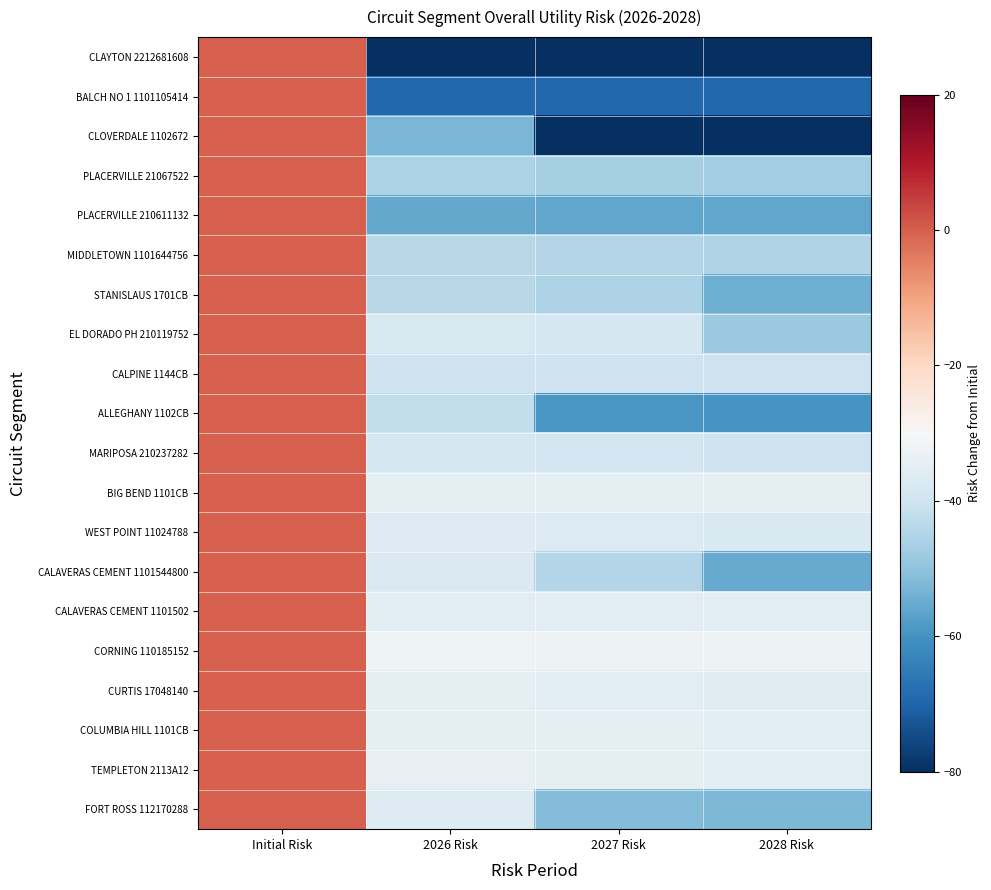

Reading left to right, what are all the values shown in this chart?

CLAYTON 2212681608: Initial Risk=0.0	2026 Risk=-80.9	2027 Risk=-82.0	2028 Risk=-83.1
BALCH NO 1 1101105414: Initial Risk=0.0	2026 Risk=-69.2	2027 Risk=-69.2	2028 Risk=-69.2
CLOVERDALE 1102672: Initial Risk=0.0	2026 Risk=-52.9	2027 Risk=-80.6	2028 Risk=-80.6
PLACERVILLE 21067522: Initial Risk=0.0	2026 Risk=-45.7	2027 Risk=-46.5	2028 Risk=-47.3
PLACERVILLE 210611132: Initial Risk=0.0	2026 Risk=-55.6	2027 Risk=-55.8	2028 Risk=-56.1
MIDDLETOWN 1101644756: Initial Risk=0.0	2026 Risk=-43.9	2027 Risk=-44.5	2028 Risk=-45.1
STANISLAUS 1701CB: Initial Risk=0.0	2026 Risk=-44.0	2027 Risk=-45.3	2028 Risk=-54.4
EL DORADO PH 210119752: Initial Risk=0.0	2026 Risk=-38.1	2027 Risk=-38.7	2028 Risk=-48.4
CALPINE 1144CB: Initial Risk=0.0	2026 Risk=-40.3	2027 Risk=-40.3	2028 Risk=-40.3
ALLEGHANY 1102CB: Initial Risk=0.0	2026 Risk=-42.4	2027 Risk=-59.1	2028 Risk=-59.4
MARIPOSA 210237282: Initial Risk=0.0	2026 Risk=-38.9	2027 Risk=-39.6	2028 Risk=-40.2
BIG BEND 1101CB: Initial Risk=0.0	2026 Risk=-34.5	2027 Risk=-34.8	2028 Risk=-35.0
WEST POINT 11024788: Initial Risk=0.0	2026 Risk=-36.3	2027 Risk=-36.9	2028 Risk=-37.5
CALAVERAS CEMENT 1101544800: Initial Risk=0.0	2026 Risk=-37.4	2027 Risk=-44.5	2028 Risk=-55.4
CALAVERAS CEMENT 1101502: Initial Risk=0.0	2026 Risk=-35.7	2027 Risk=-35.7	2028 Risk=-35.7
CORNING 110185152: Initial Risk=0.0	2026 Risk=-32.2	2027 Risk=-32.4	2028 Risk=-32.7
CURTIS 17048140: Initial Risk=0.0	2026 Risk=-34.8	2027 Risk=-35.3	2028 Risk=-35.9
COLUMBIA HILL 1101CB: Initial Risk=0.0	2026 Risk=-34.4	2027 Risk=-35.0	2028 Risk=-35.6
TEMPLETON 2113A12: Initial Risk=0.0	2026 Risk=-34.1	2027 Risk=-34.6	2028 Risk=-35.1
FORT ROSS 112170288: Initial Risk=0.0	2026 Risk=-36.4	2027 Risk=-51.7	2028 Risk=-52.4